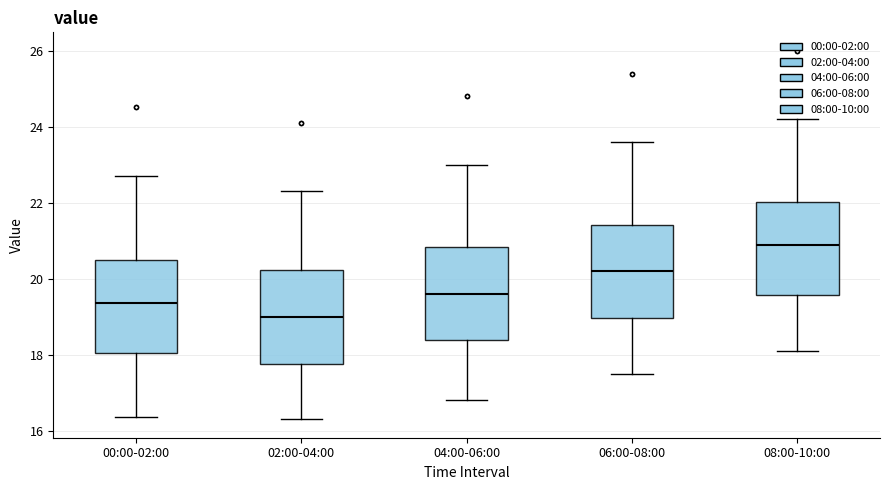

Reading left to right, read every box against the y-axis: the position of its median line, the range the box covers, and the ends of its whiskers. The values are not printed on the chart, so give them approximately, as read against the axis.

00:00-02:00: median 19.4, box 18.0 to 20.4, whiskers 16.4 to 22.8
02:00-04:00: median 19.0, box 17.8 to 20.2, whiskers 16.4 to 22.4
04:00-06:00: median 19.6, box 18.4 to 20.8, whiskers 16.8 to 23.0
06:00-08:00: median 20.2, box 19.0 to 21.4, whiskers 17.6 to 23.6
08:00-10:00: median 21.0, box 19.6 to 22.0, whiskers 18.2 to 24.2